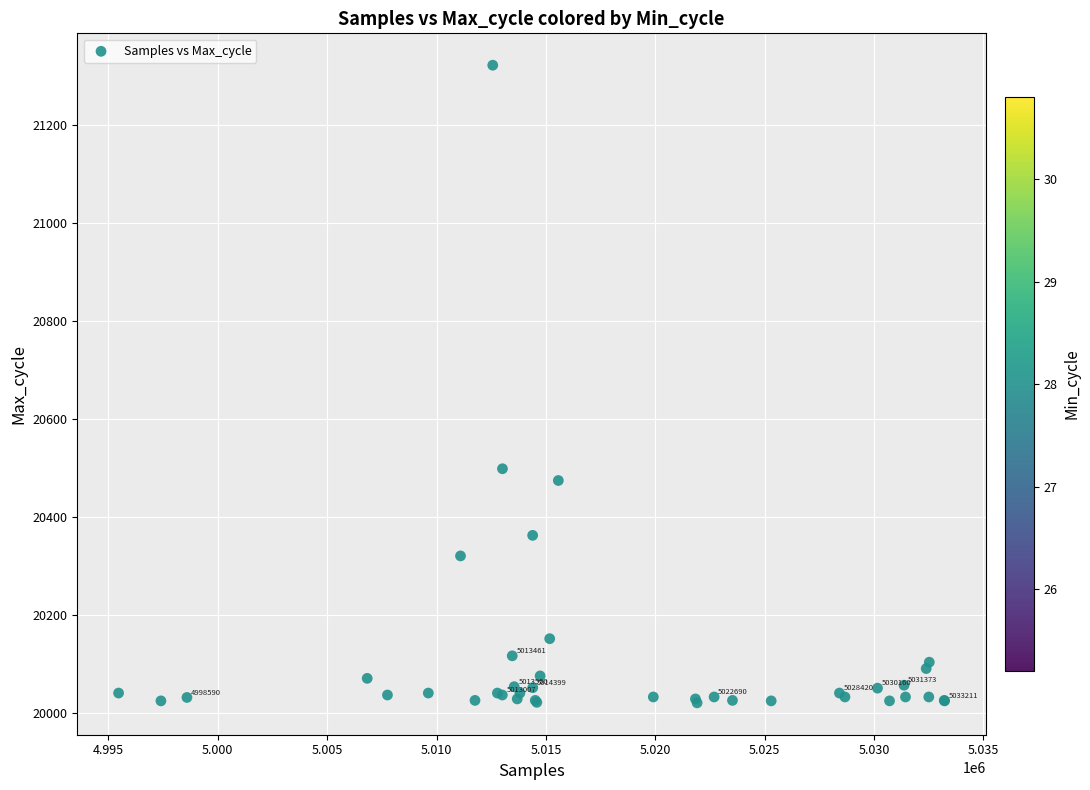

What Y value in the scatter plot is closest to 20672?

20499